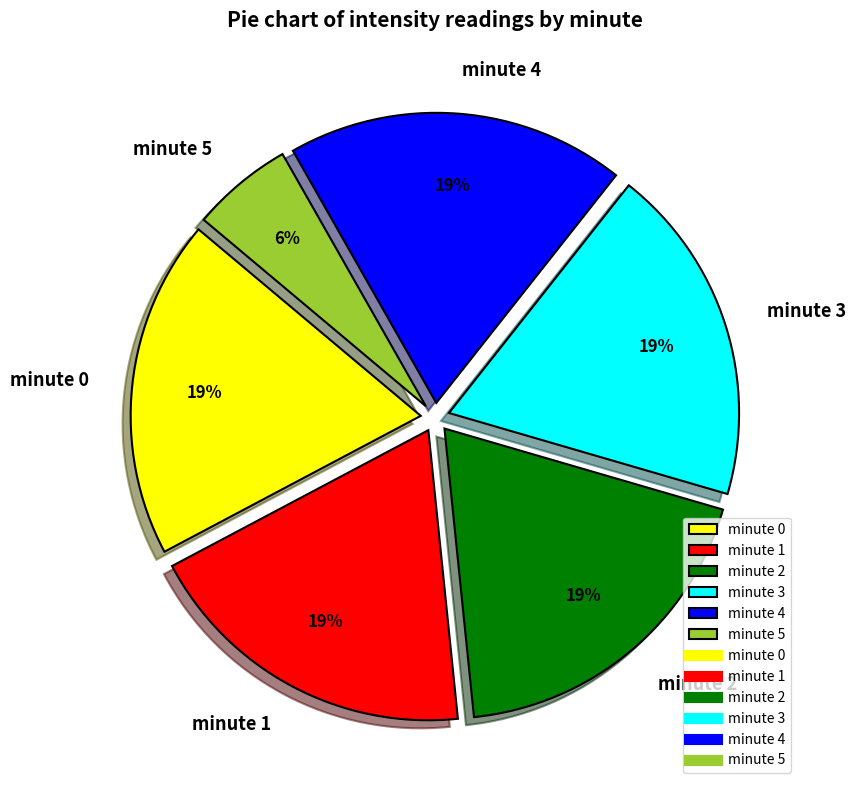

Between minute 5 and minute 4, which is larger?

minute 4